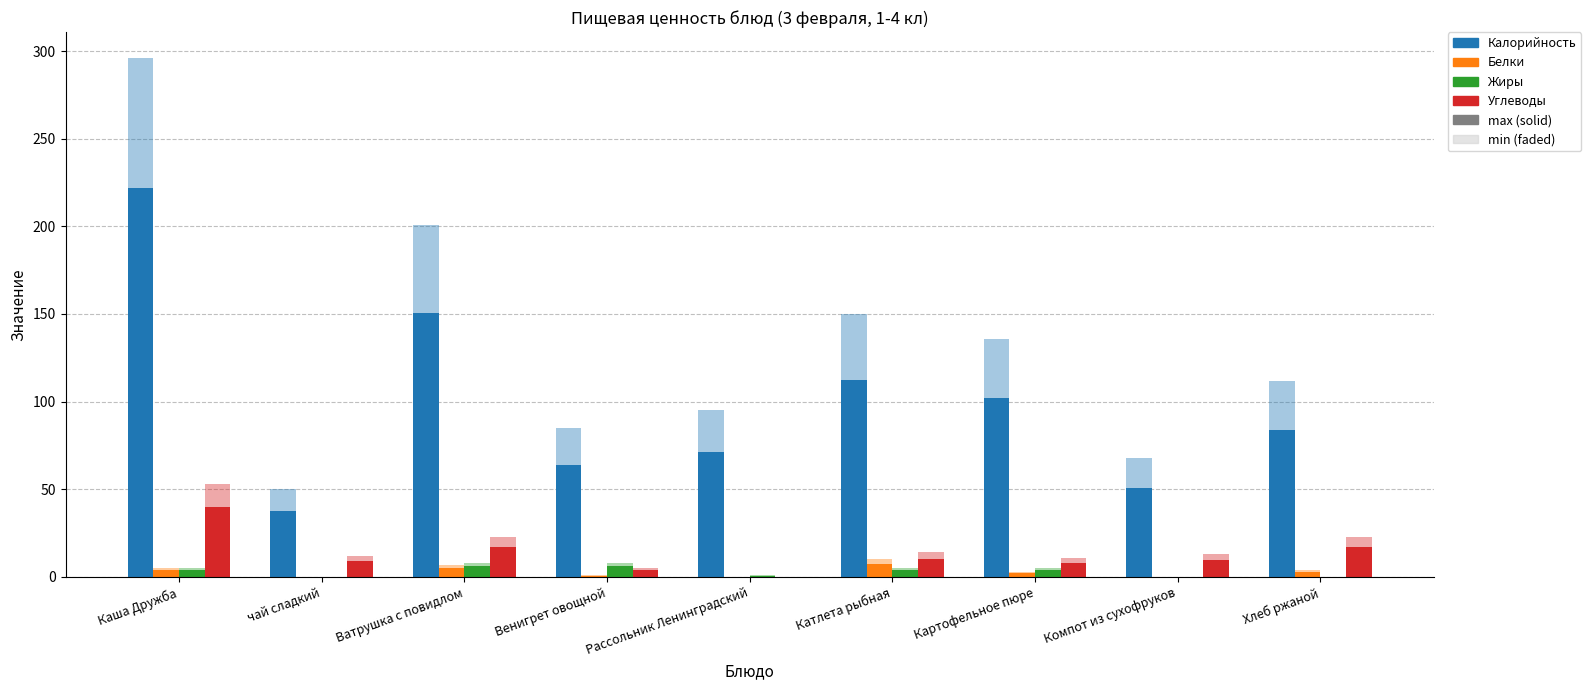

Which category has the lowest value in the Углеводы series?

Рассольник Ленинградский